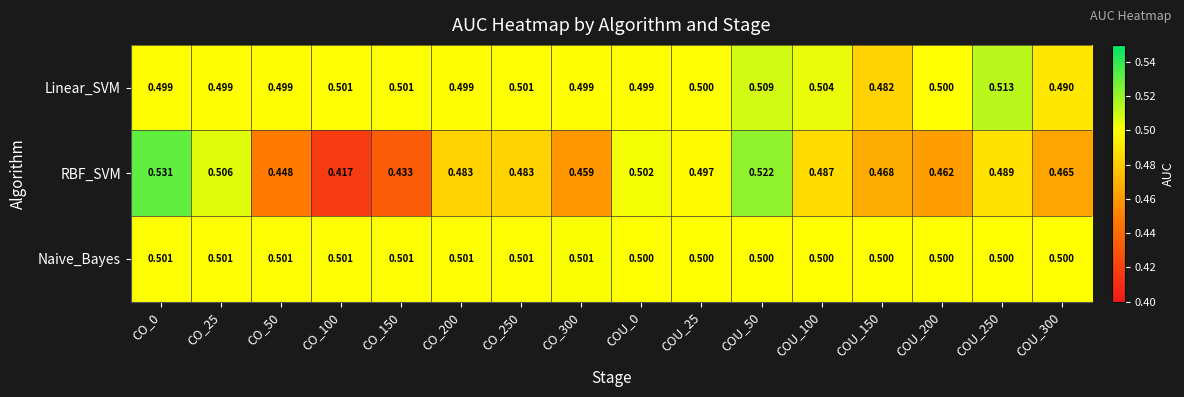

At CO_200, list the series in order from smallest to largest.

RBF_SVM, Linear_SVM, Naive_Bayes